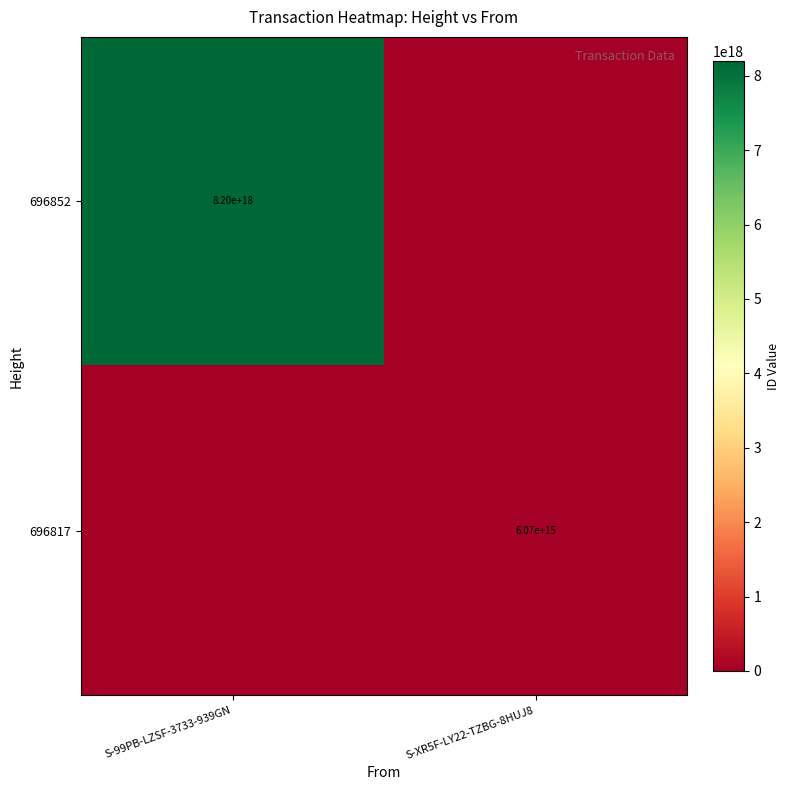

Which has a higher value, S-99PB-LZSF-3733-939GN or S-XR5F-LY22-TZBG-8HUJ8?

S-99PB-LZSF-3733-939GN